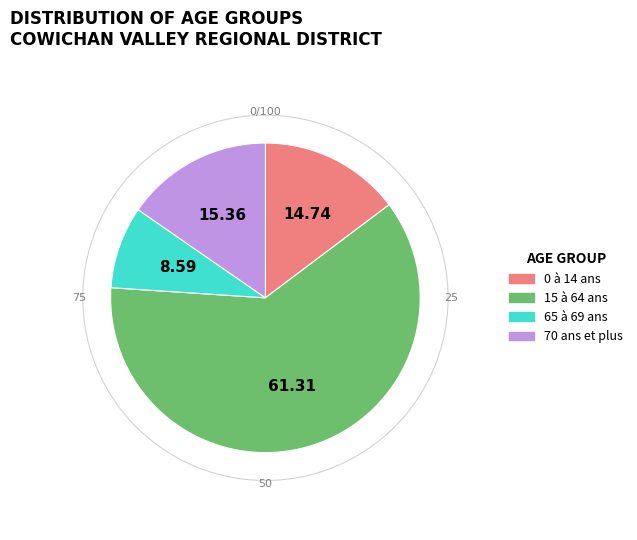

Is the sum of 15 à 64 ans and 0 à 14 ans greater than half?

Yes